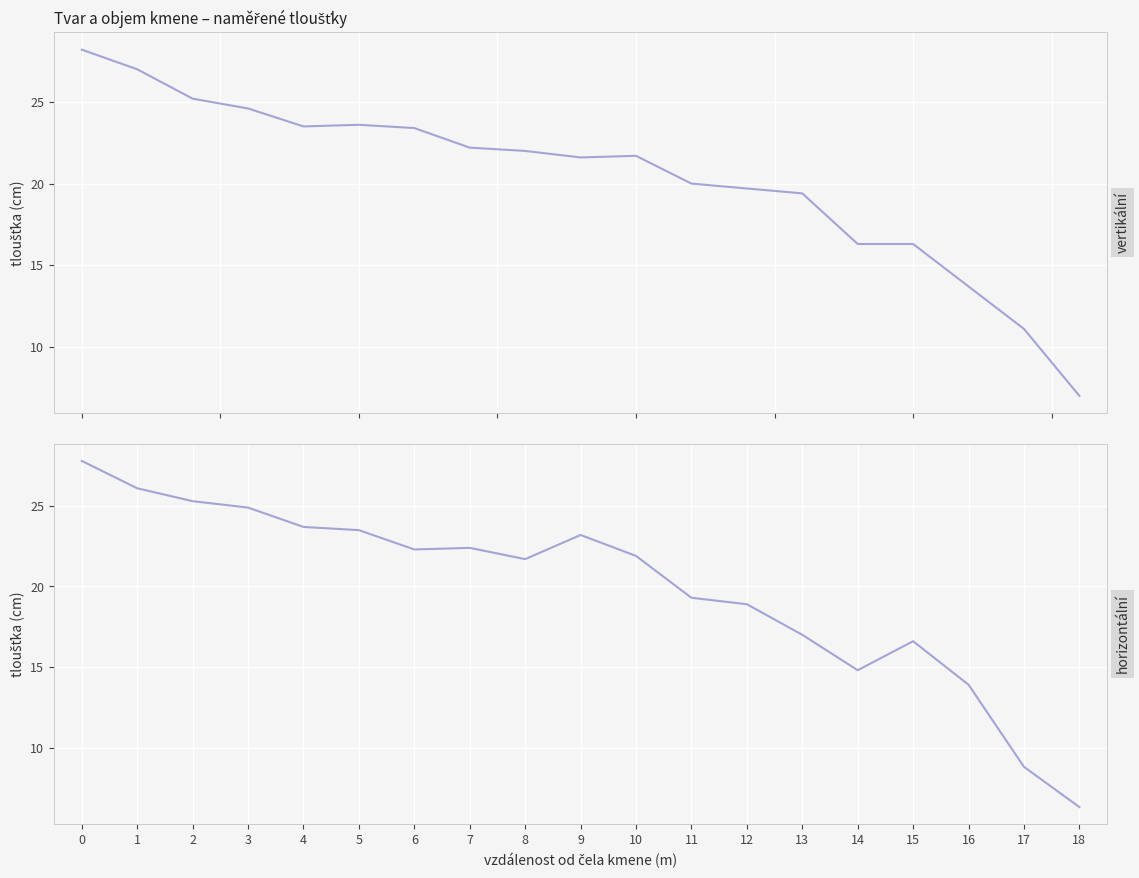

What is the label of the 2nd point from the right?

17